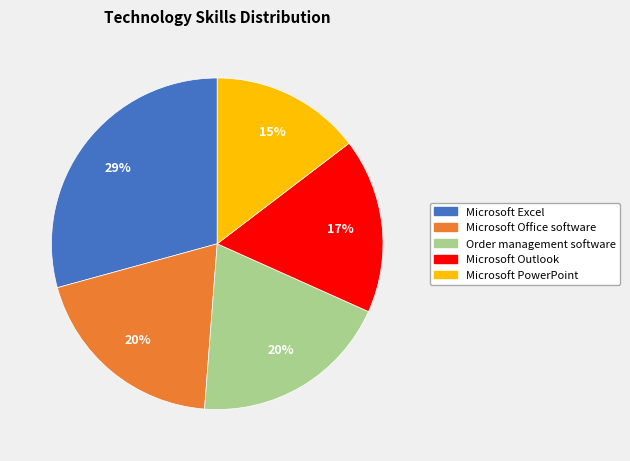

How many segments does this pie chart have?

5